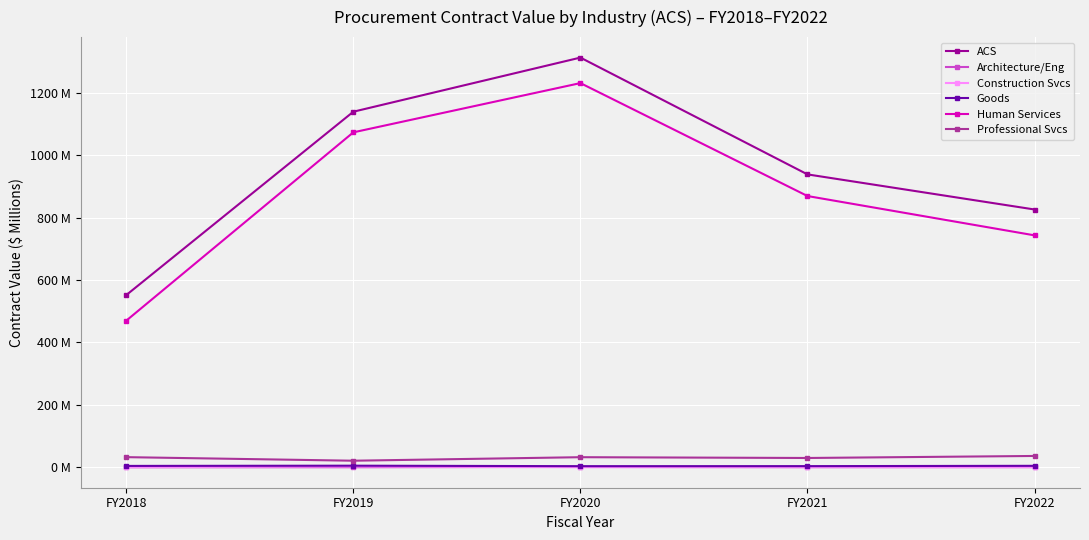

What is the value of the Goods point at the 4th from the left?

3.6